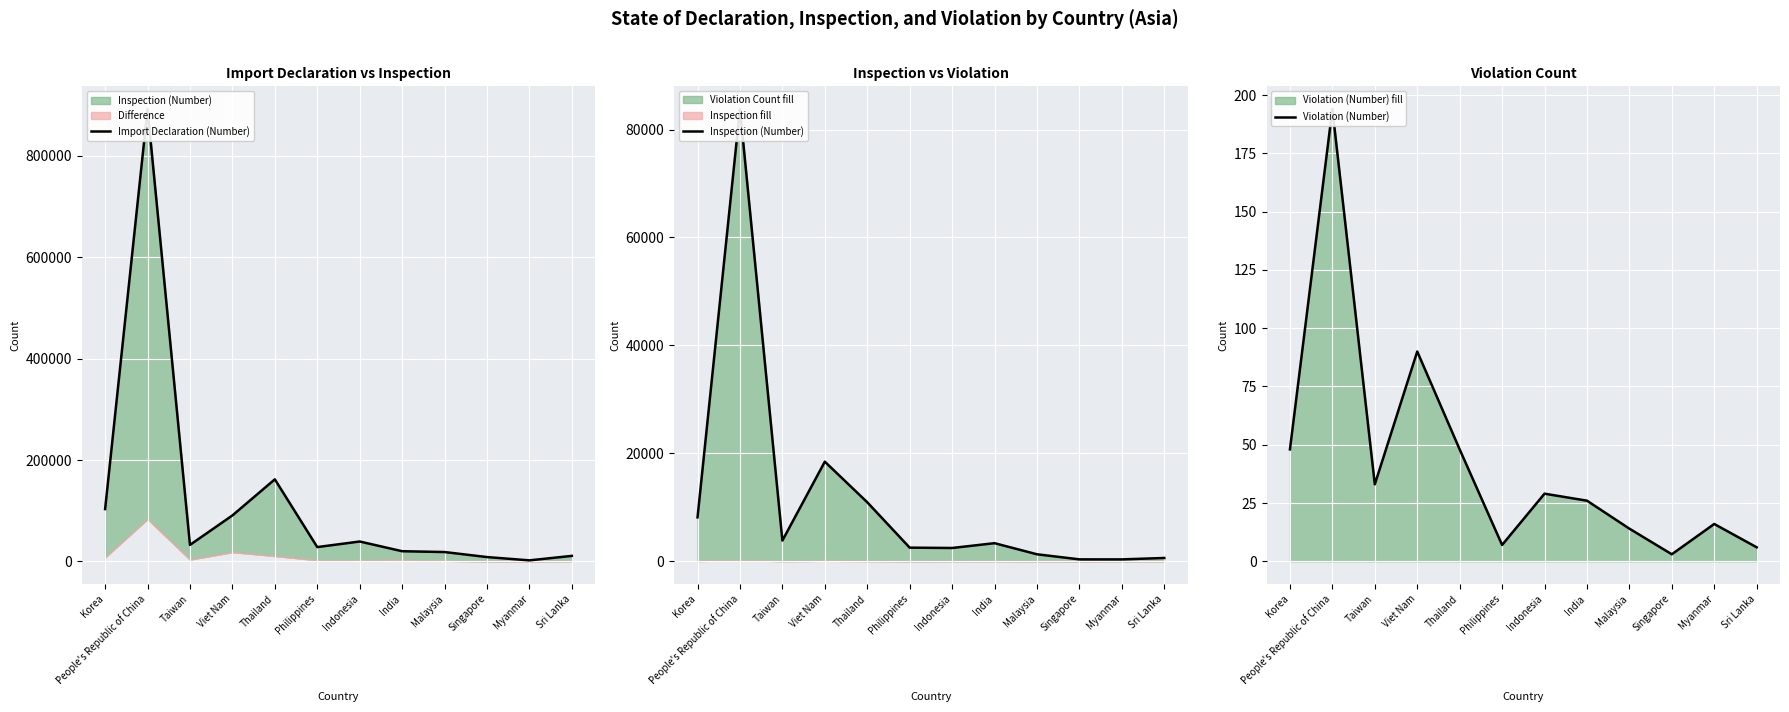

The Import Declaration (Number) series shows 20215 at India. True or false?

True